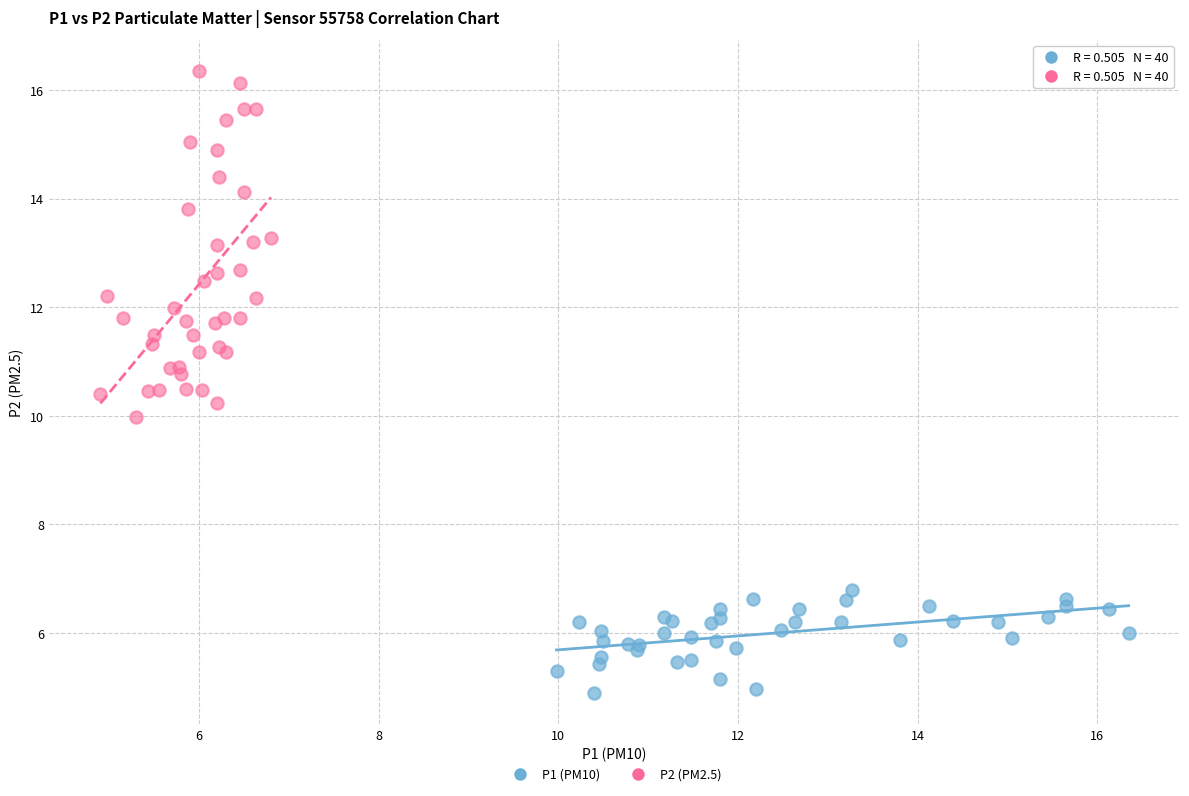

Which series contains the highest Y value?

P2 (PM2.5)